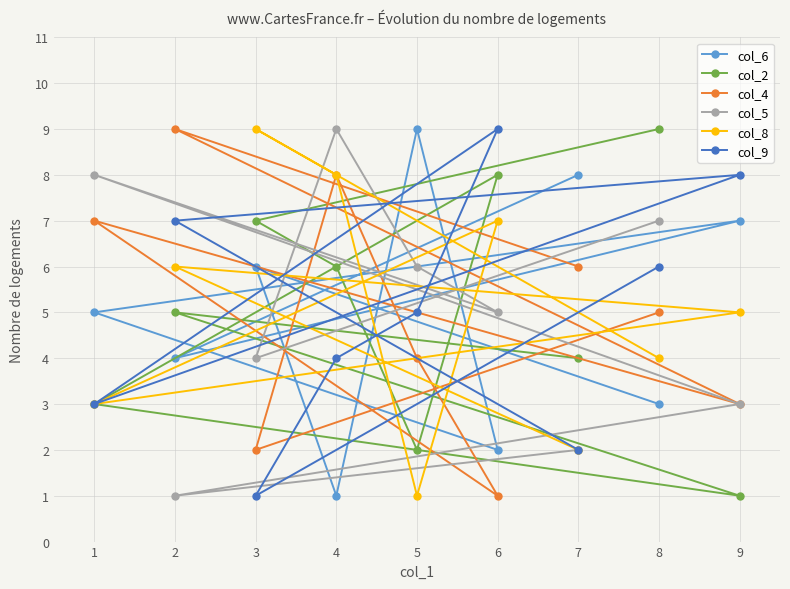

Between 1 and 8, which series saw the biggest shift?

col_2